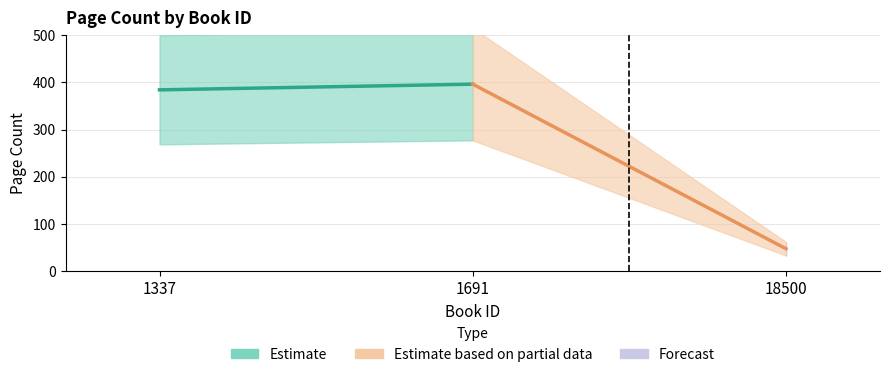

What is the difference between the maximum and minimum values?

348